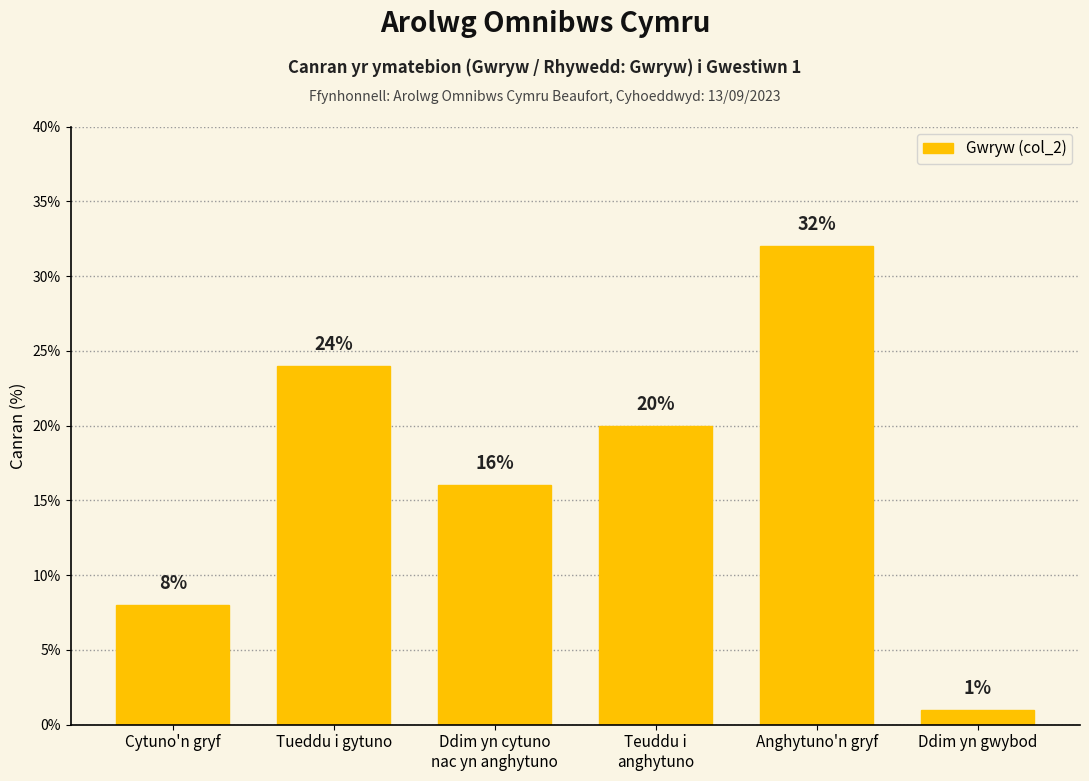

Reading left to right, extract all data points from this chart.

8	24	16	20	32	1